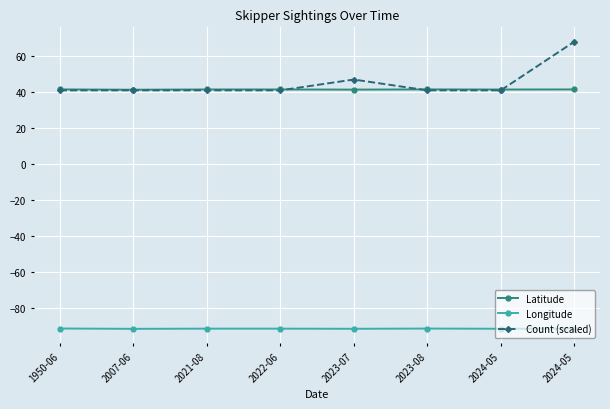

True or false: Longitude and Latitude intersect in this chart.

False